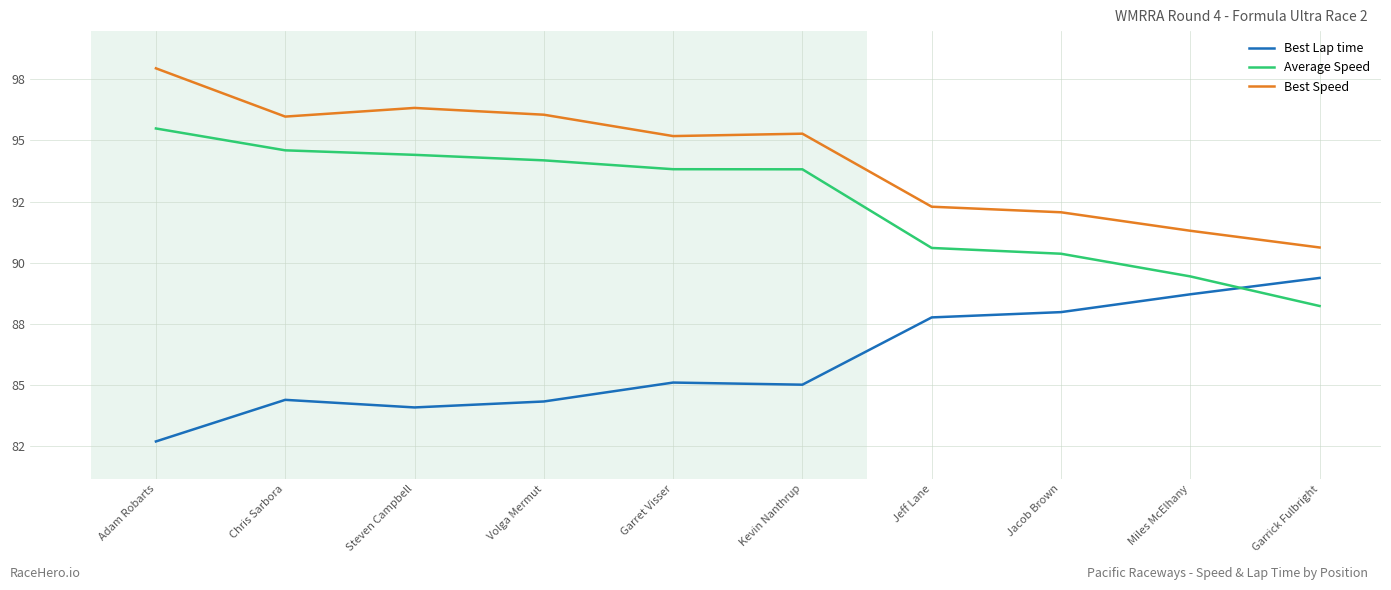

What are all the series names shown in the legend?

Best Lap time, Average Speed, Best Speed